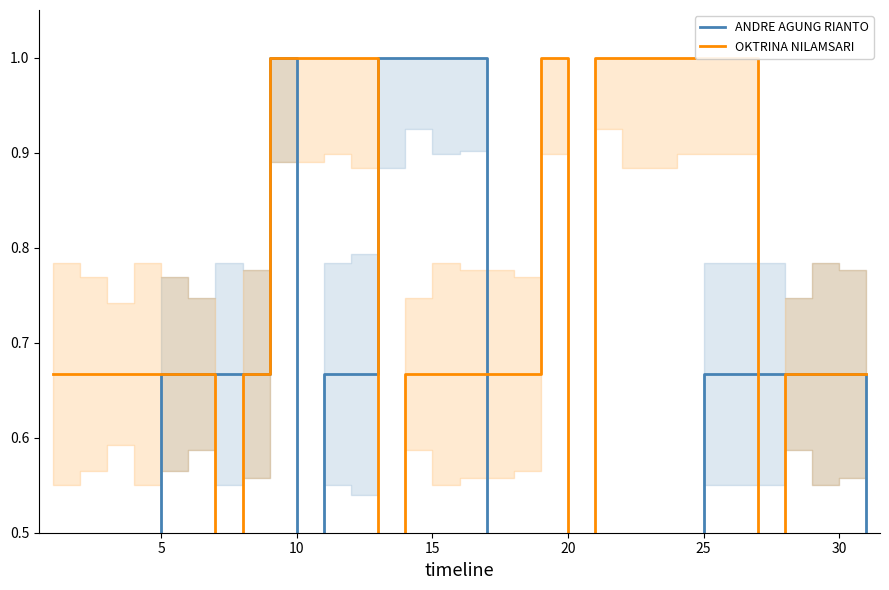

How many series are shown in this chart?

2